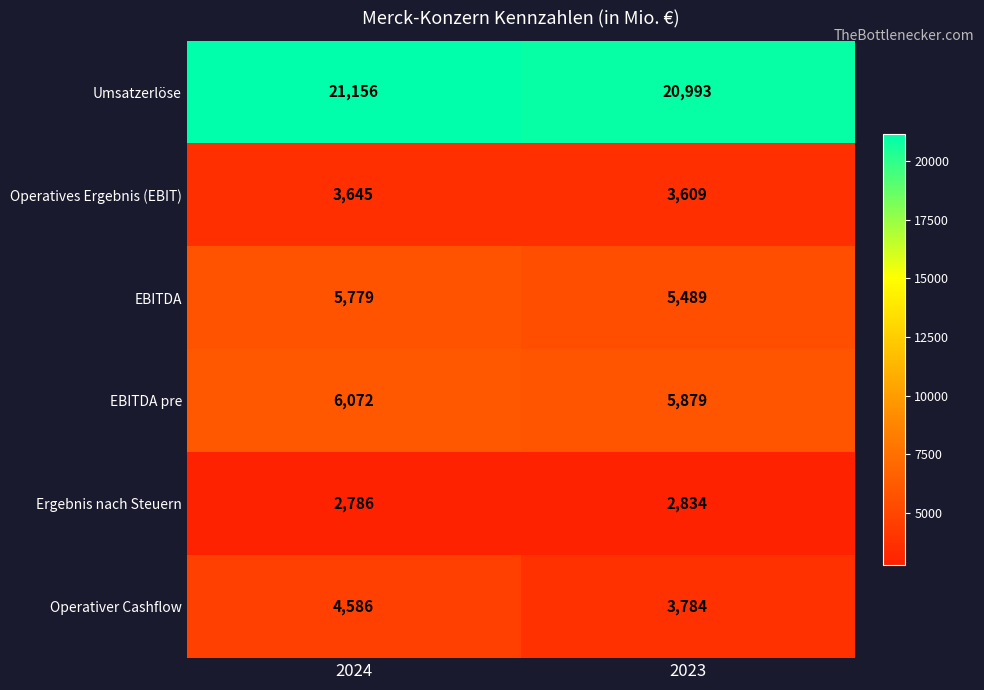

Which series has the largest total across all categories?

Umsatzerlöse